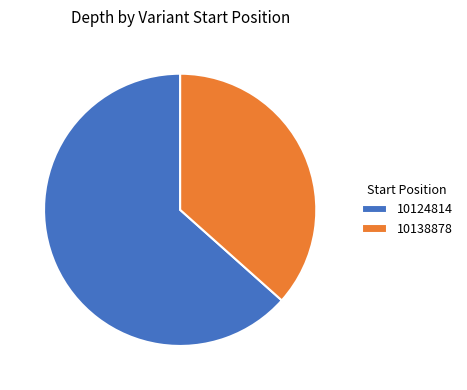

Rank the categories by value from highest to lowest.

10124814, 10138878